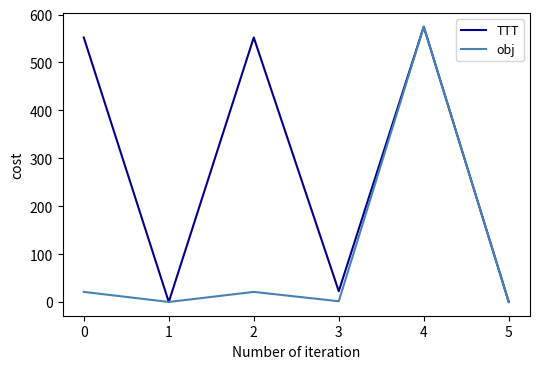

Which series changed the most between 3 and 4?

obj